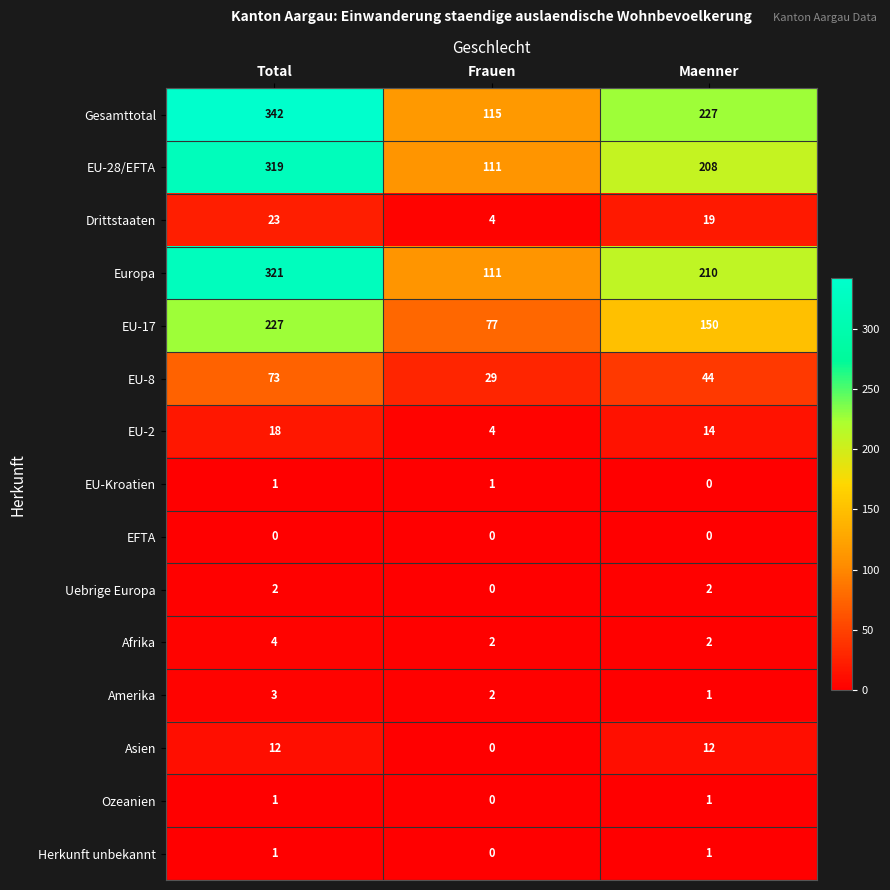

What is the sum of the Europa values at Maenner and Total?

531